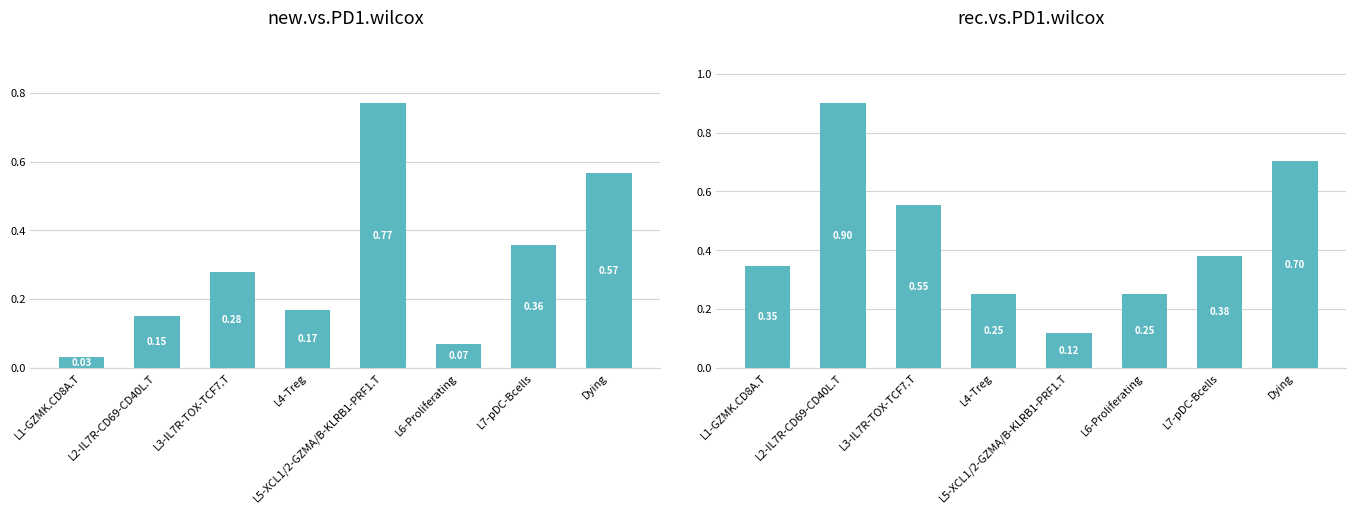

What is the difference between the new.vs.PD1.wilcox values at L1-GZMK.CD8A.T and L7-pDC-Bcells?

0.3